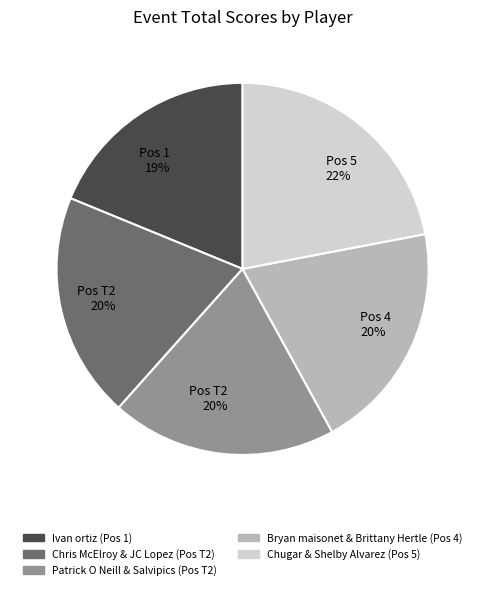

Does any single category account for the majority?

No